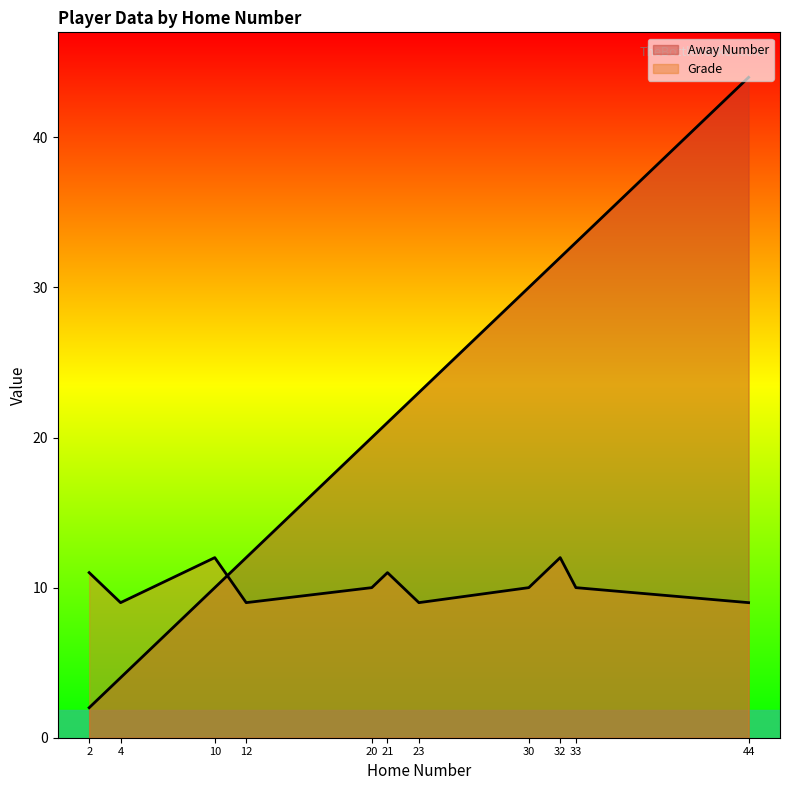

What is the minimum value for Grade?

9